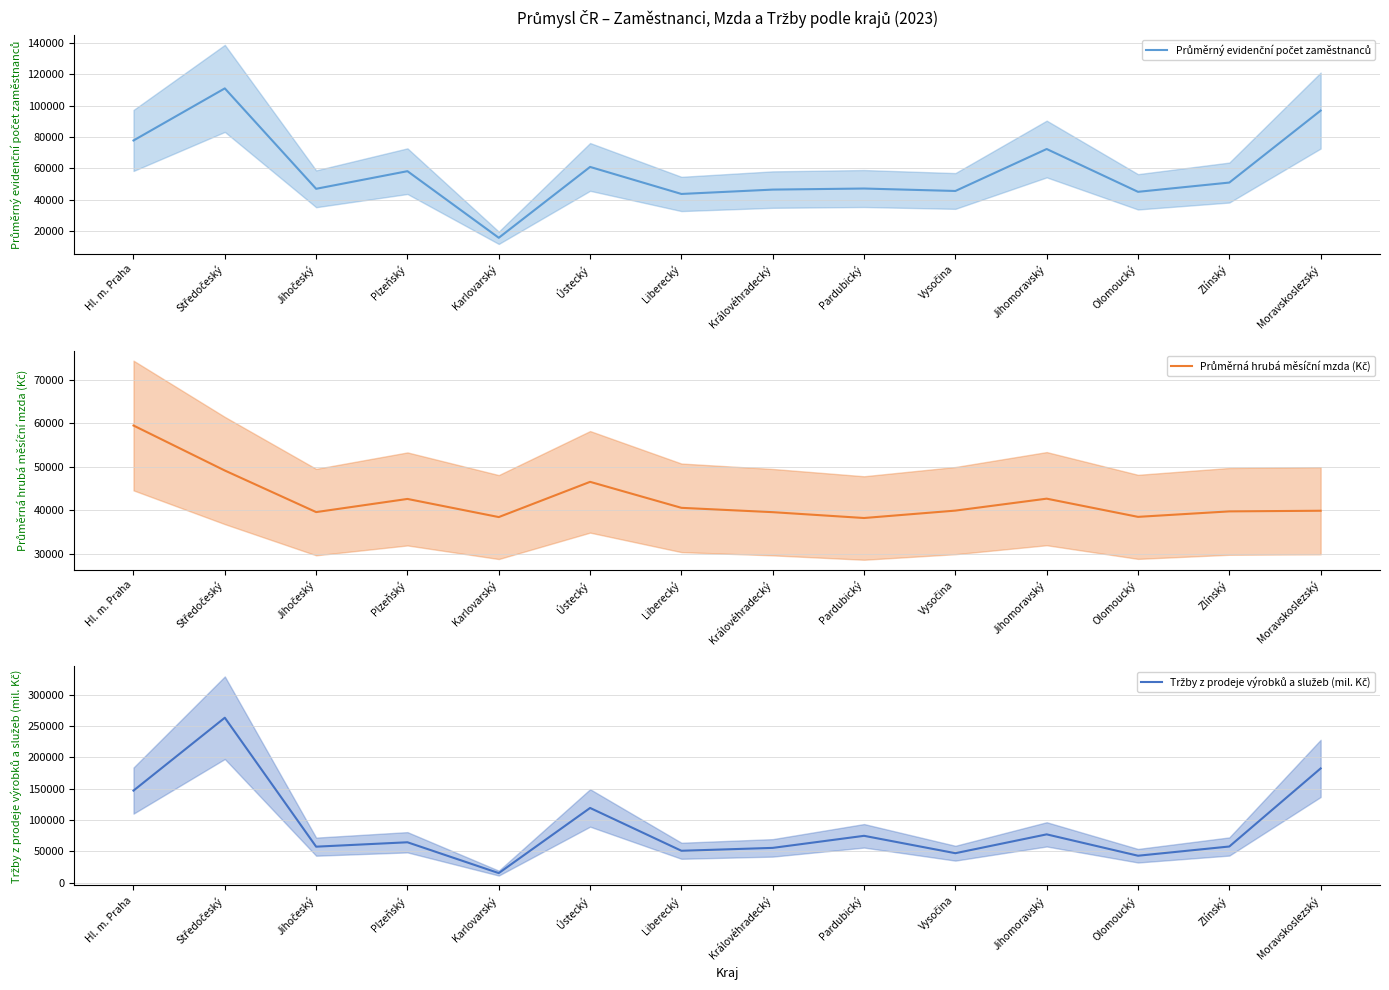

What is the smallest value displayed?

15532.6